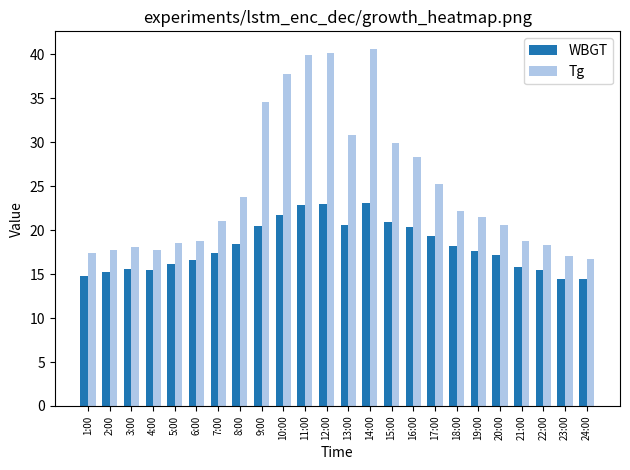

Count the number of categories in the chart.

24